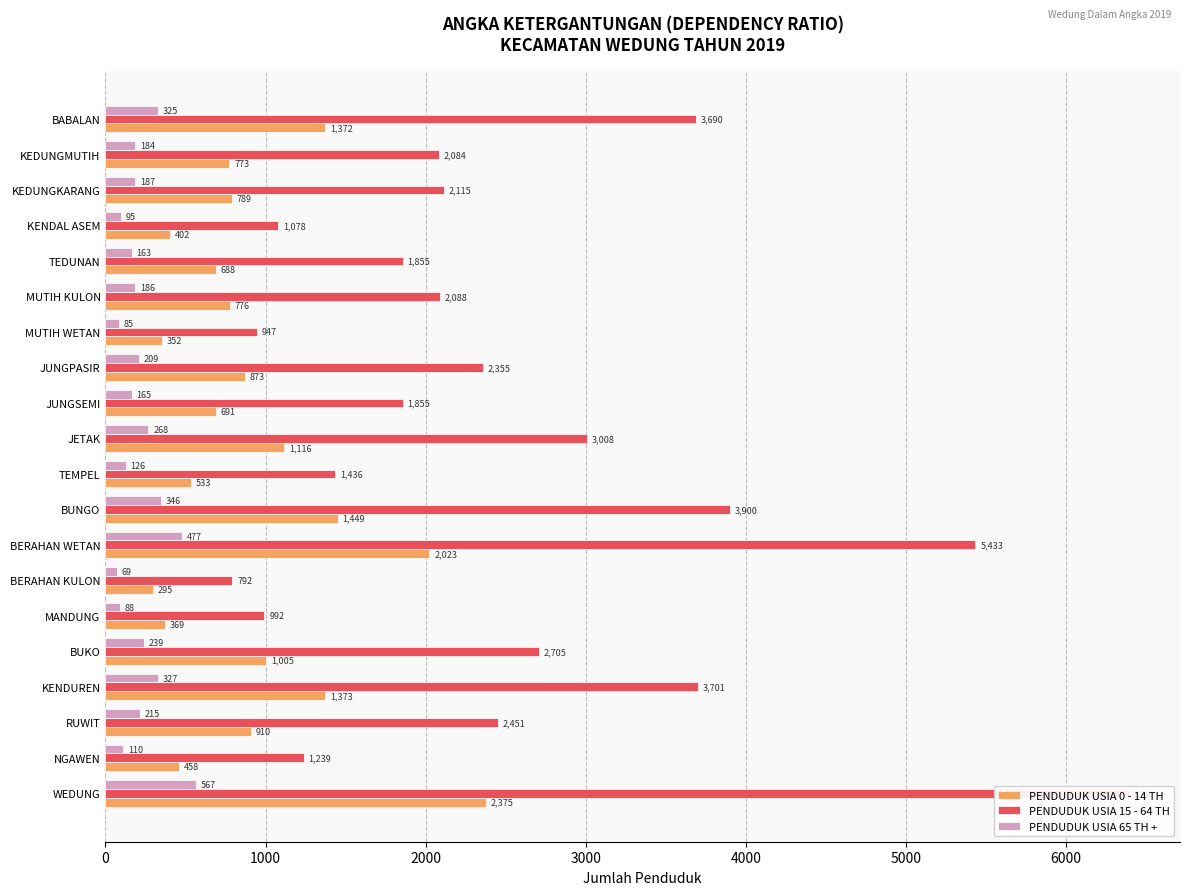

Which series has the largest total across all categories?

PENDUDUK USIA 15 - 64 TH